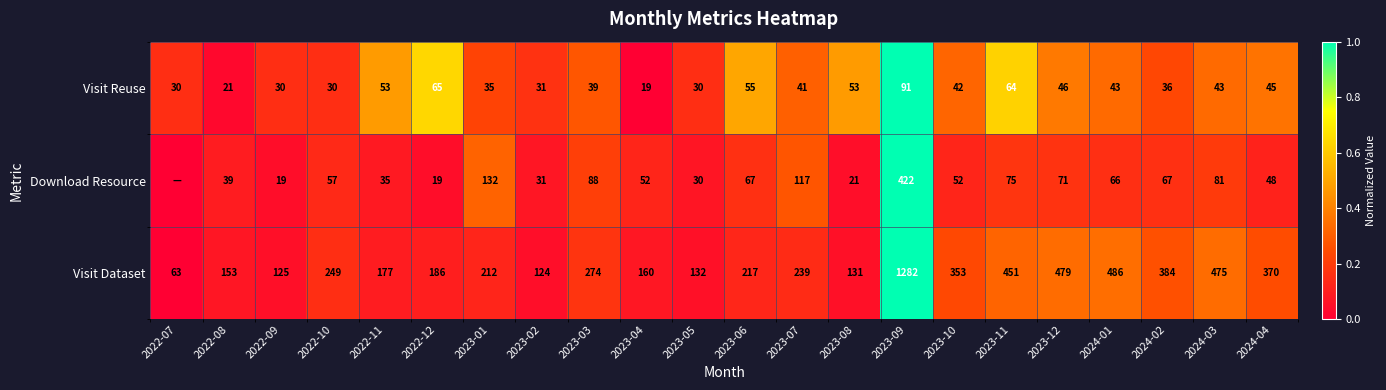

Count the number of categories in the chart.

22